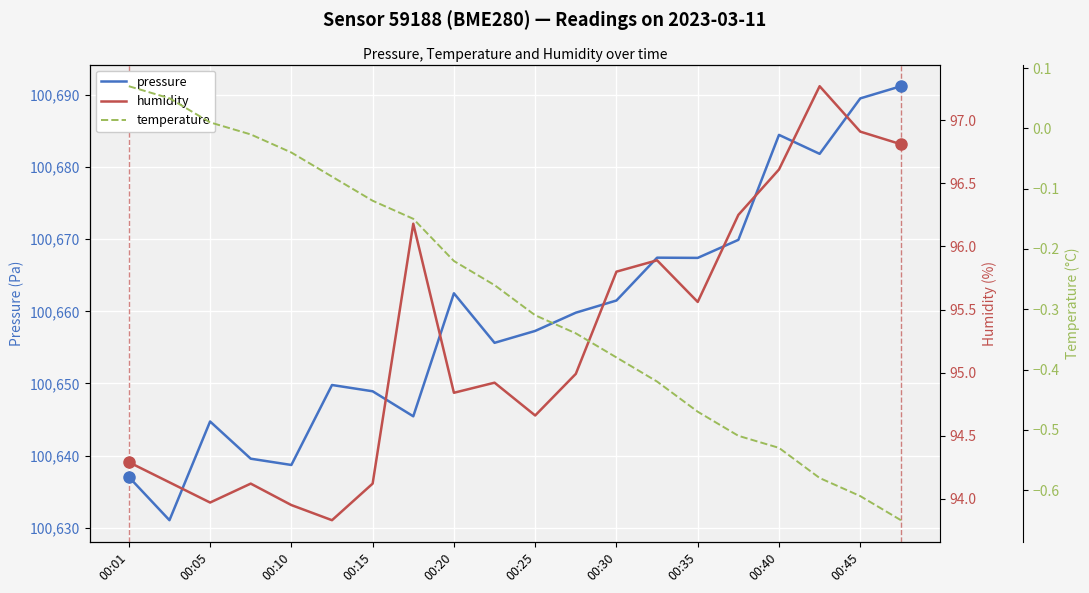

True or false: pressure and temperature cross at least once.

False